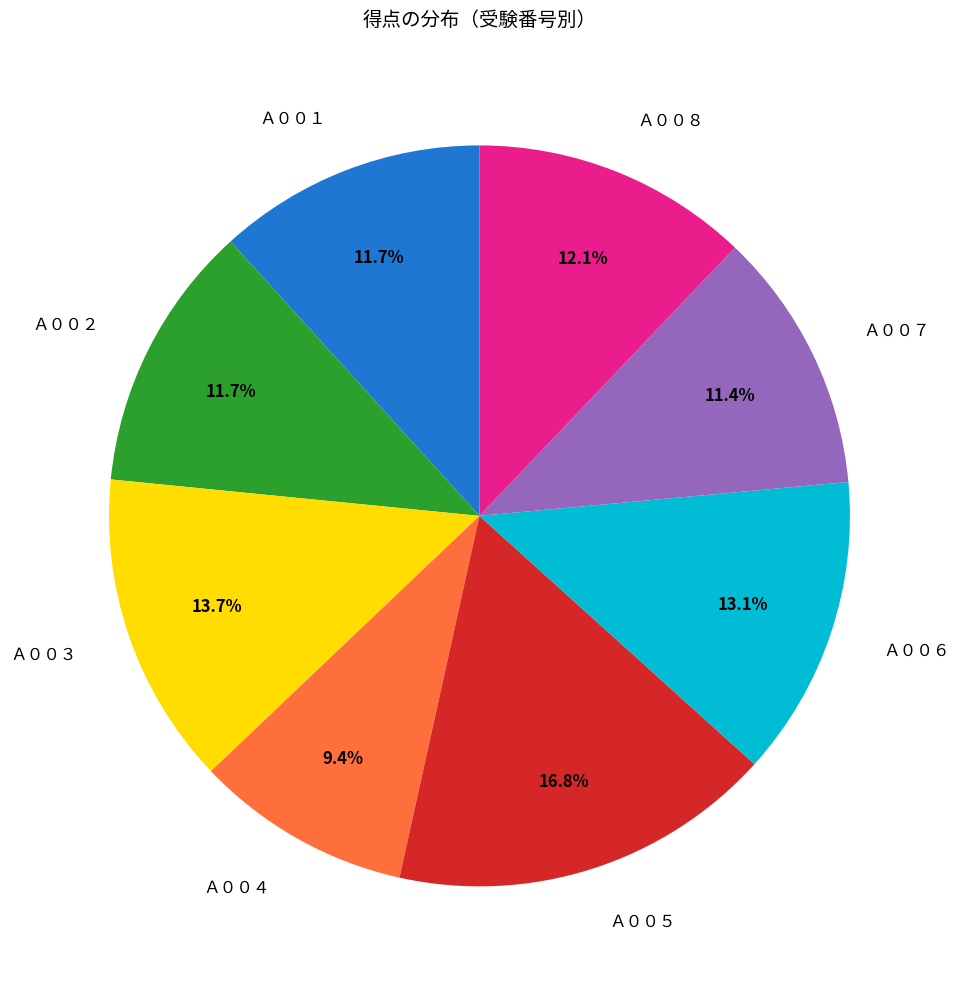

The Ａ００２ slice represents 17% of the pie. True or false?

False